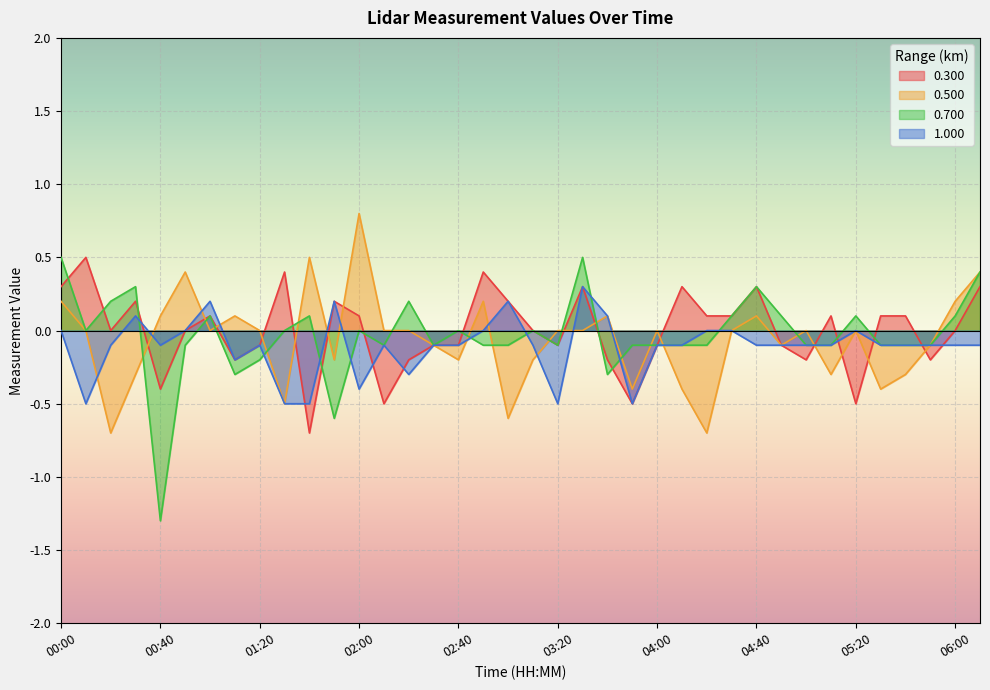

What is the value of the 0.500 point at the 17th from the left?

-0.2